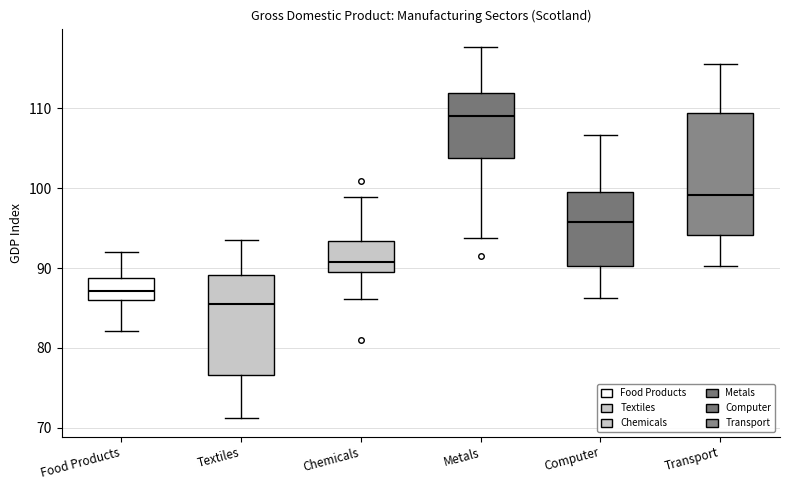

Reading left to right, transcribe this box plot: for each box, give where its median line is, the range the box spans, and where its two whiskers end, as read against the y-axis. The values are not printed on the chart, so give them approximately, as read against the axis.

Food Products: median 87, box 86 to 89, whiskers 82 to 92
Textiles: median 85, box 77 to 89, whiskers 71 to 93
Chemicals: median 91, box 90 to 93, whiskers 86 to 99
Metals: median 109, box 104 to 112, whiskers 94 to 118
Computer: median 96, box 90 to 100, whiskers 86 to 107
Transport: median 99, box 94 to 109, whiskers 90 to 116